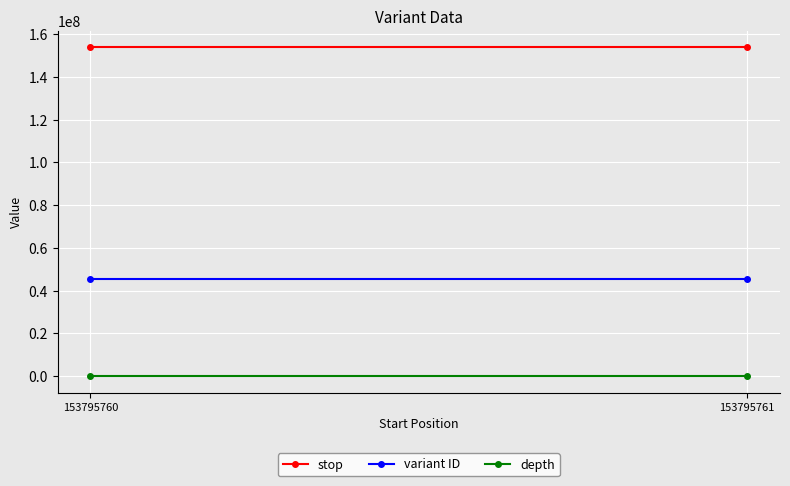

Rank the series by their maximum value, from lowest to highest.

depth, variant ID, stop